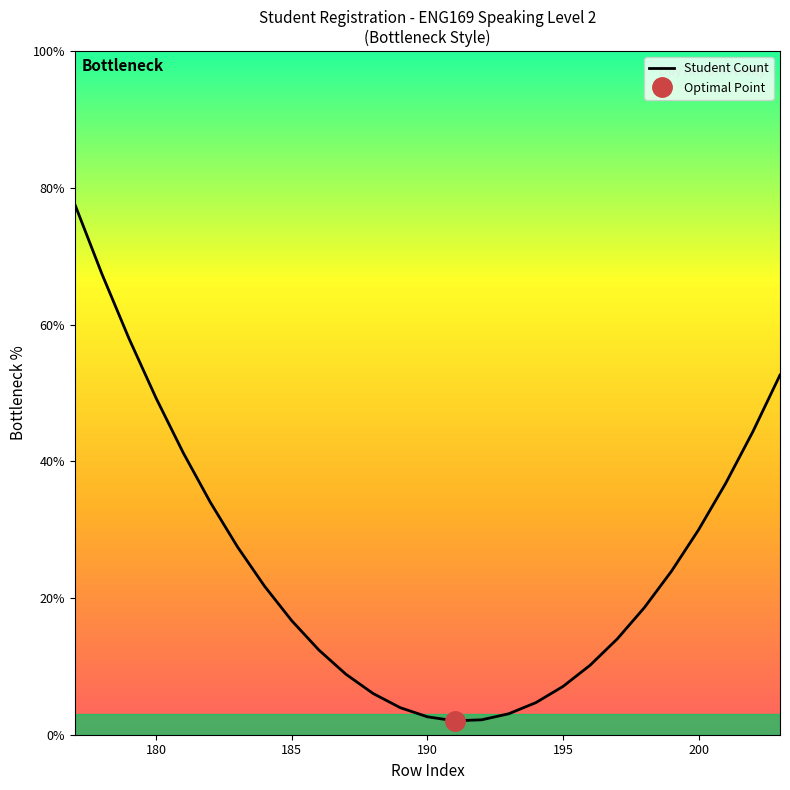

What is the minimum value for Student Count?

2.0